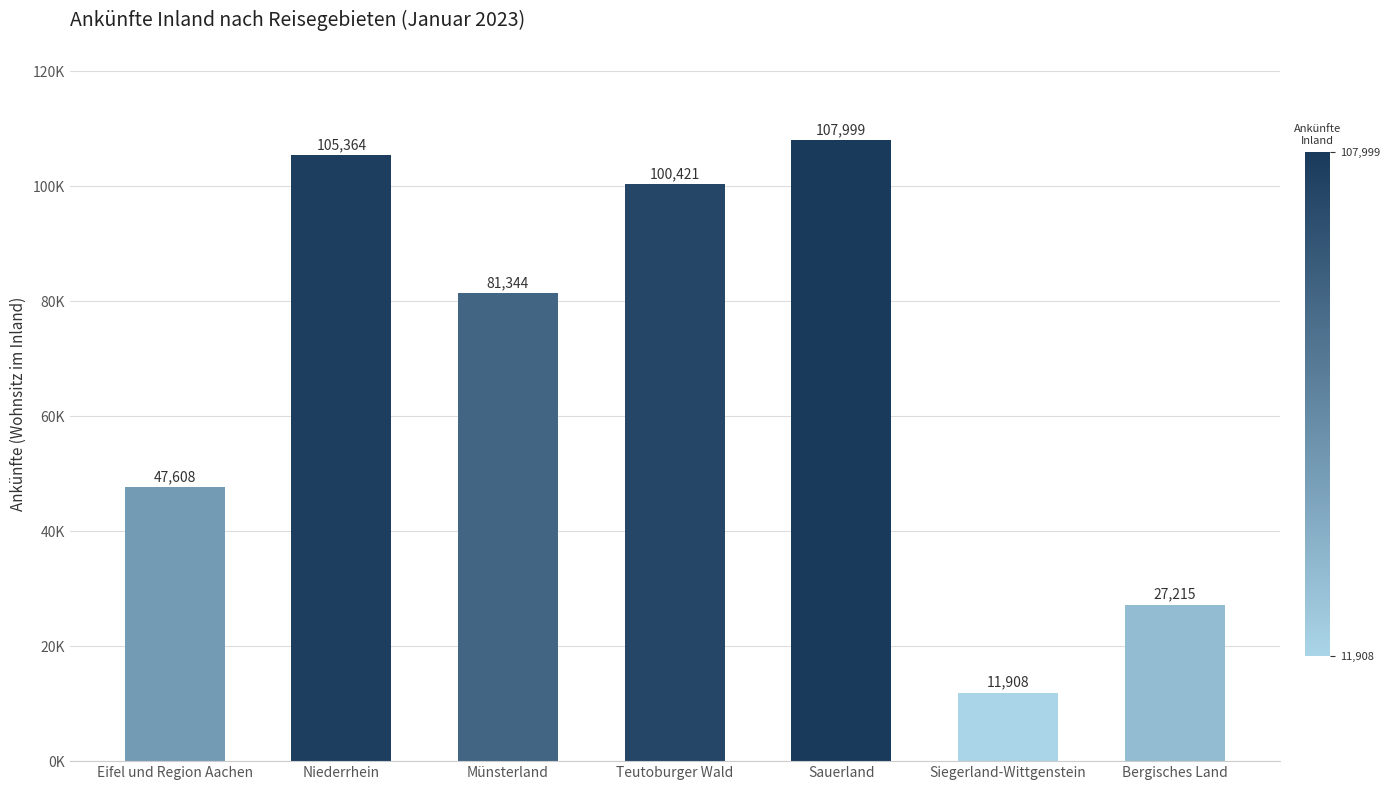

True or false: the data shows 16809 at Bergisches Land.

False